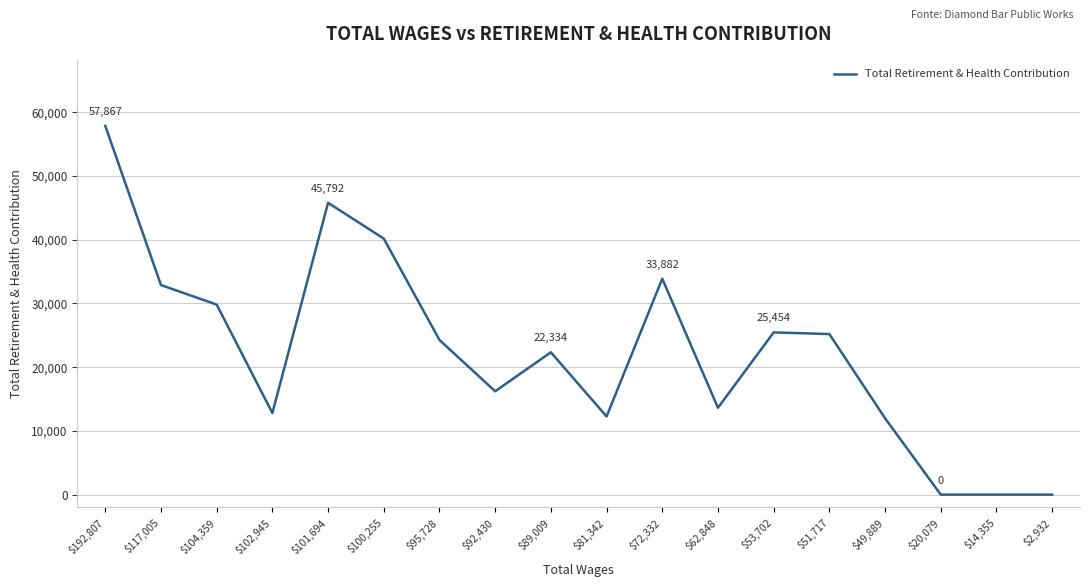

What is the difference between the maximum and minimum values?

57867